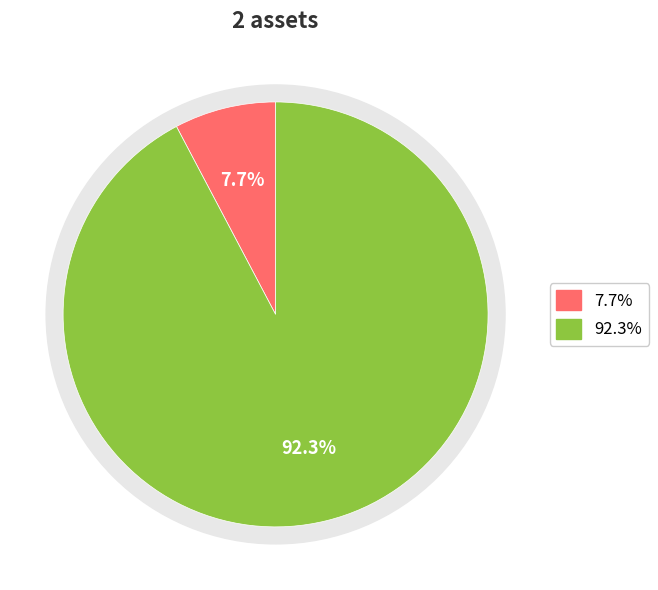

To the nearest percent, what is the combined percentage of monKey McDuck and monKeyprinter BRRrain?

100%